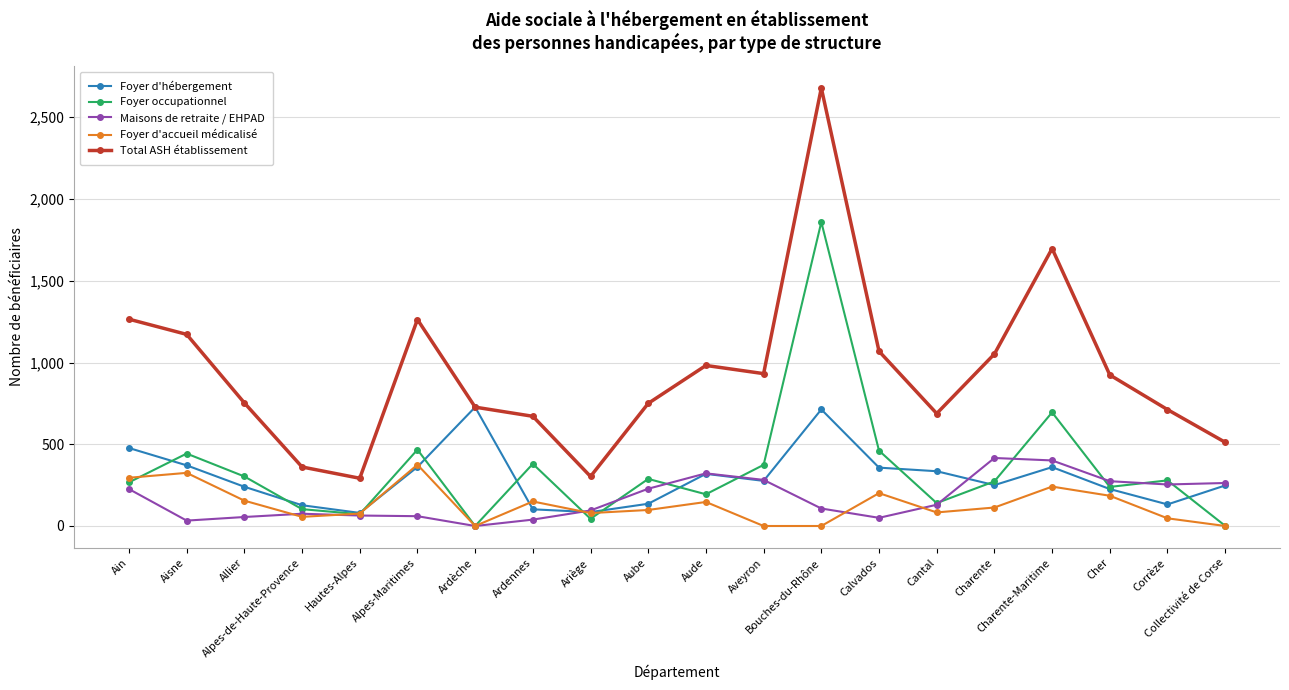

What are all the series names shown in the legend?

Foyer d'hébergement, Foyer occupationnel, Maisons de retraite / EHPAD, Foyer d'accueil médicalisé, Total ASH établissement